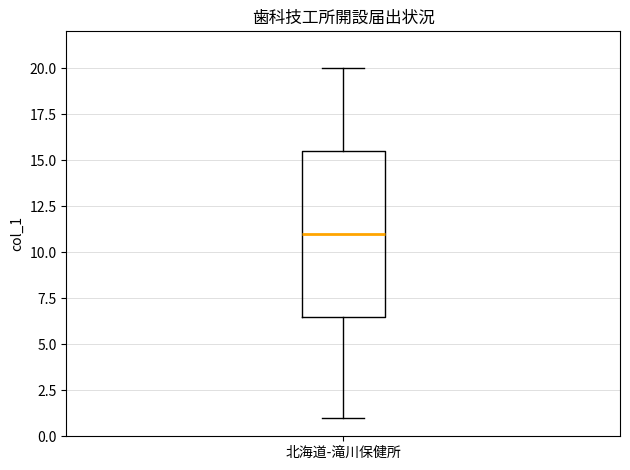

Transcribe this box plot: give where the median line is, the range the box spans, and where the two whiskers end, as read against the y-axis. The values are not printed on the chart, so give them approximately, as read against the axis.

median 11.0, box 6.5 to 15.5, whiskers 1.0 to 20.0